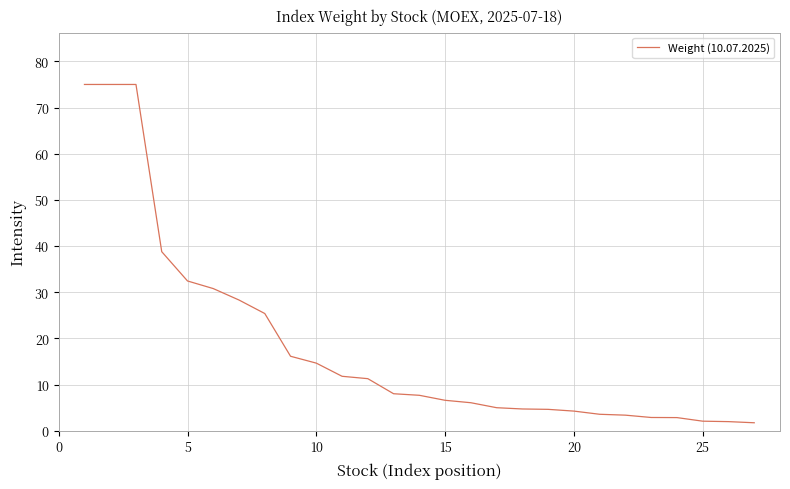

What is the maximum value shown in the chart?

75.0